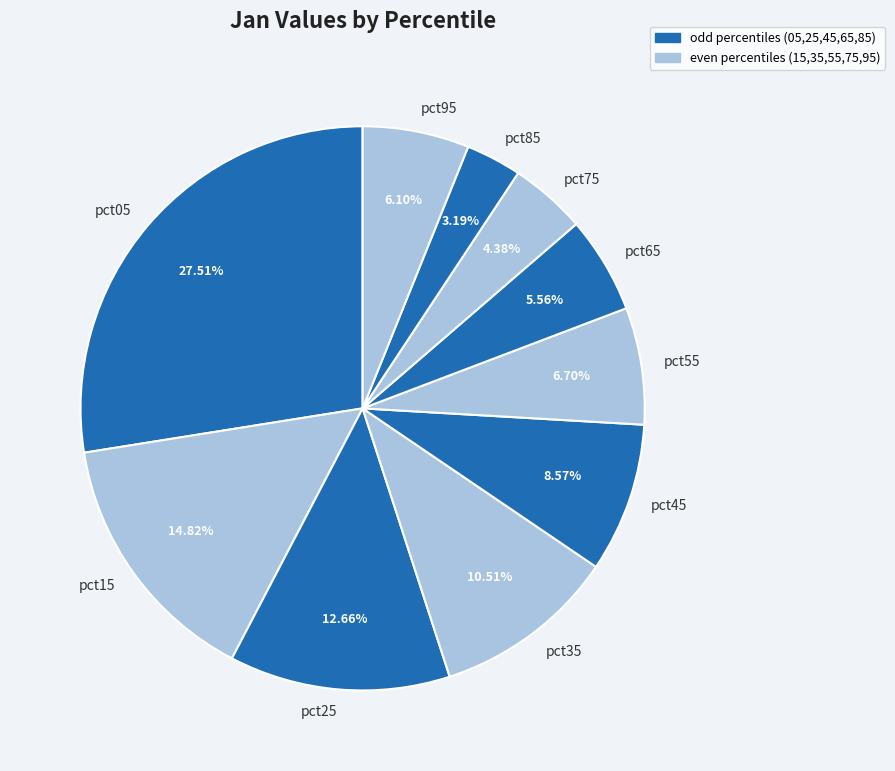

What is the ratio of the value at pct45 to the value at pct15?

0.6